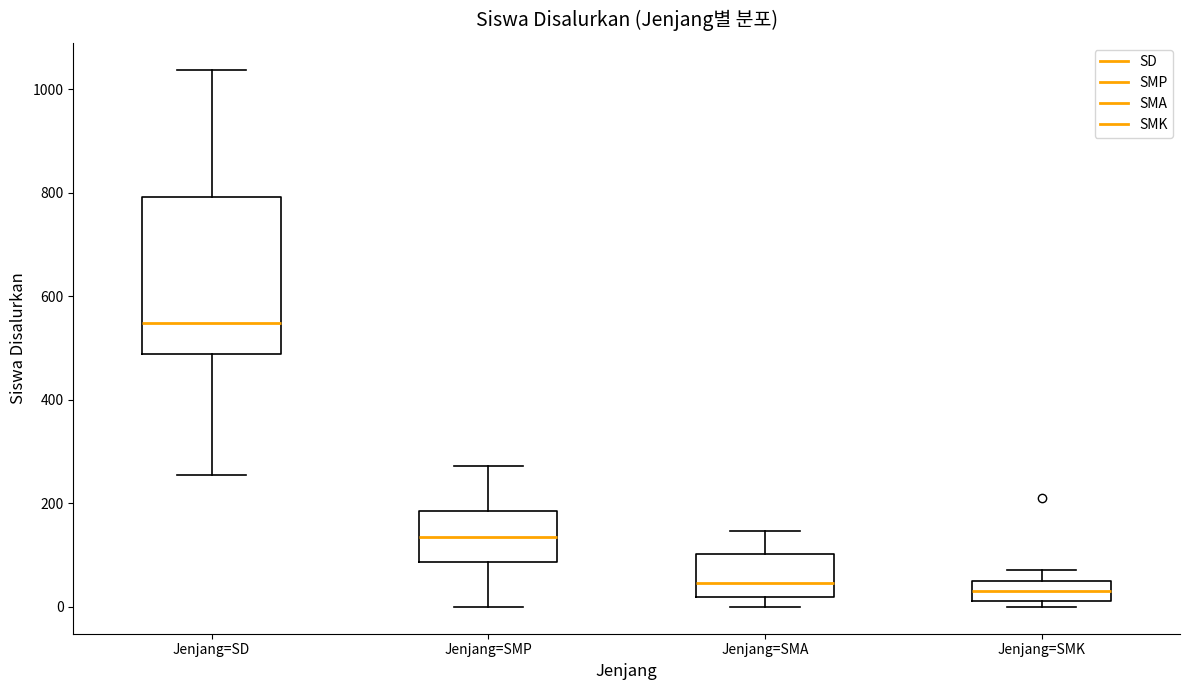

Where does the median line of the box for Jenjang=SD sit on the y-axis? The values are not printed on the chart, so give them approximately, as read against the axis.

540